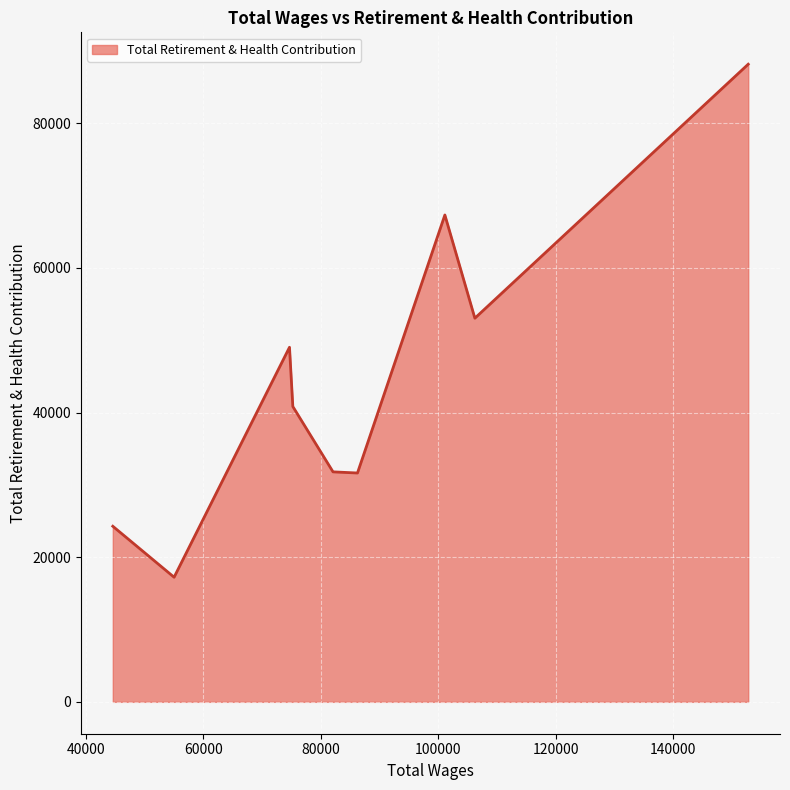

What is the minimum value shown in the chart?

17233